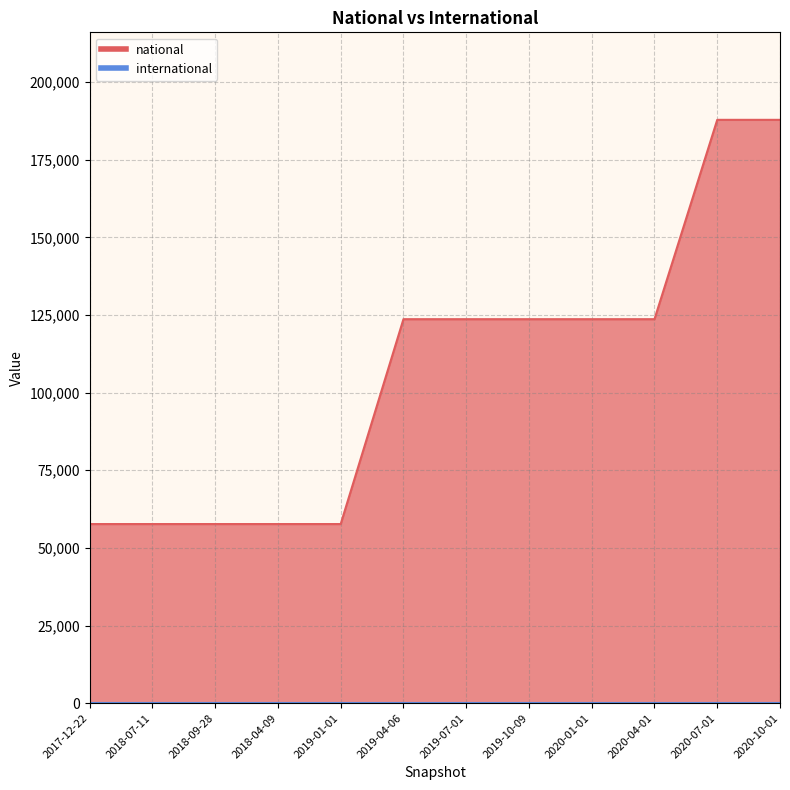

At which label is the value closest to 122746?

2019-04-06